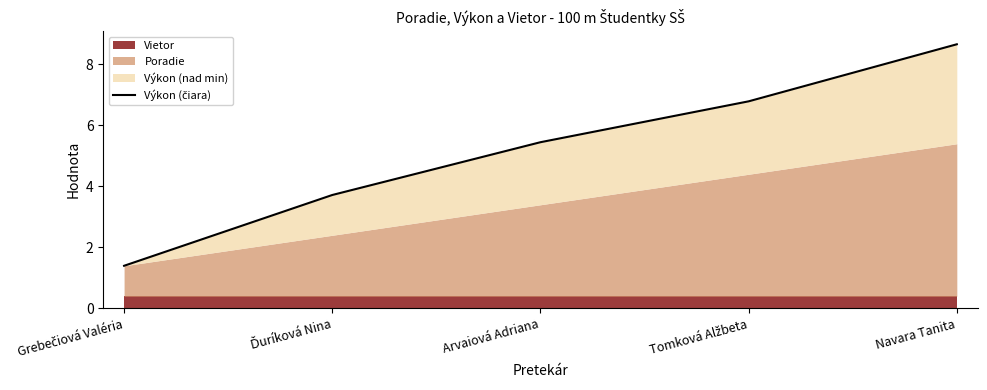

How many data points are less than 5?

2